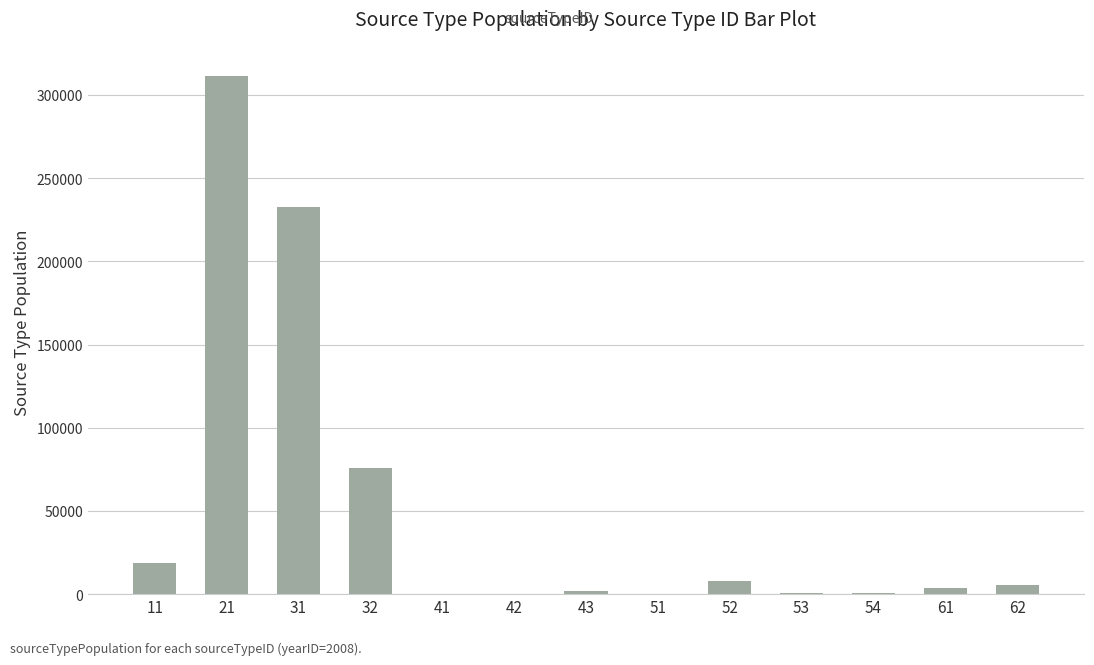

Is it true that the value at 21 is 311462.4?

True